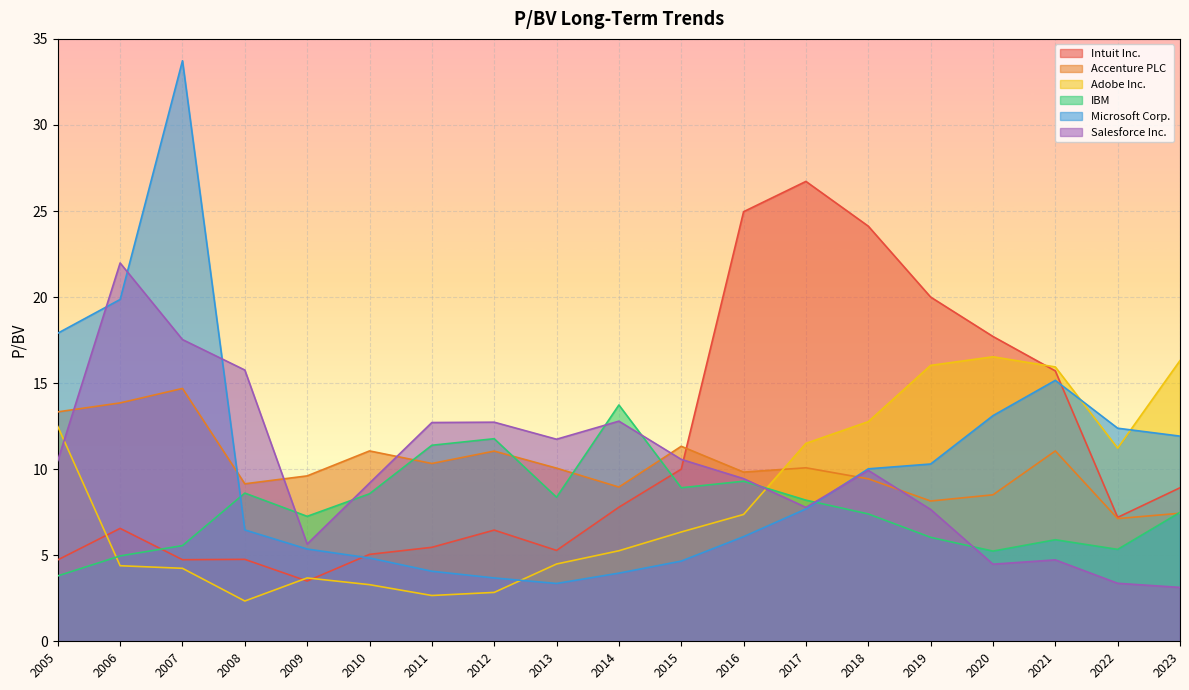

Is it true that Microsoft Corp. equals 3.7 at 2012?

True